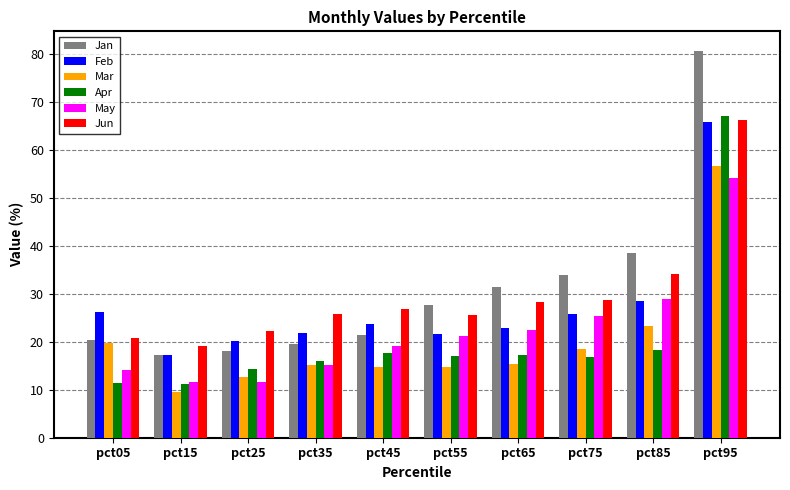

At which category is the sum across all series the highest?

pct95